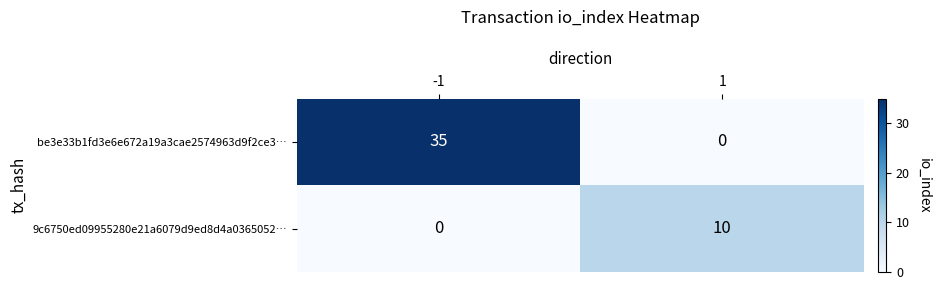

True or false: be3e33b1fd3e6e672a19a3cae2574963d9f2ce3… has a value of 19 at 1.

False